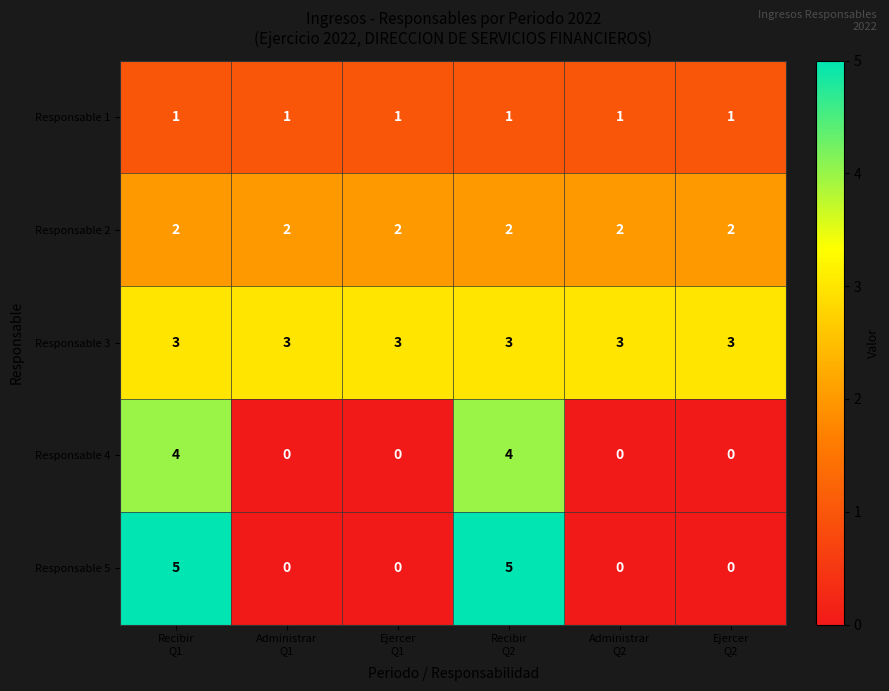

What is the sum of all Responsable 4 values?

8